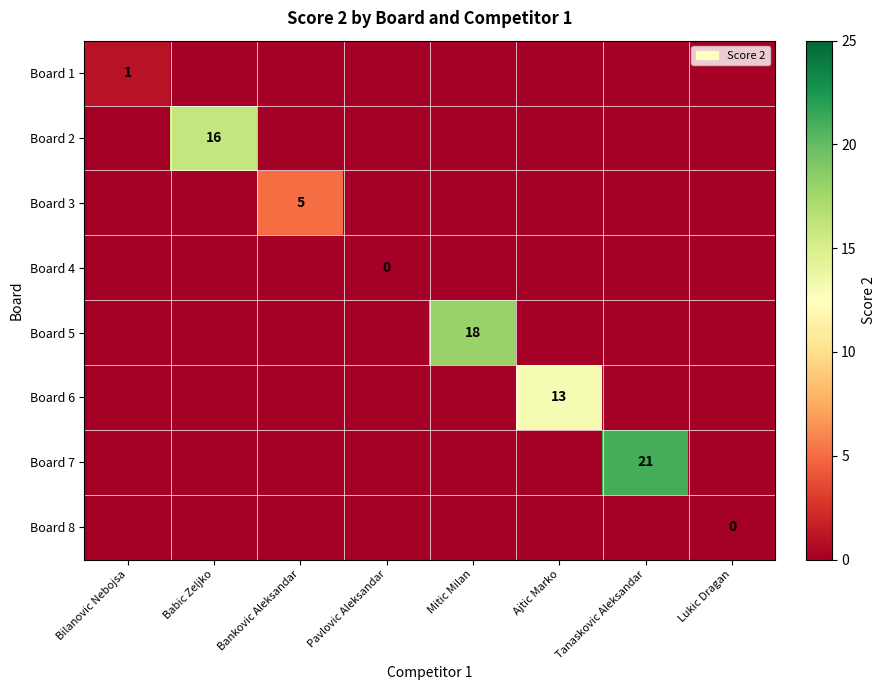

The Board 6 series shows 13 at Ajtic Marko. True or false?

True